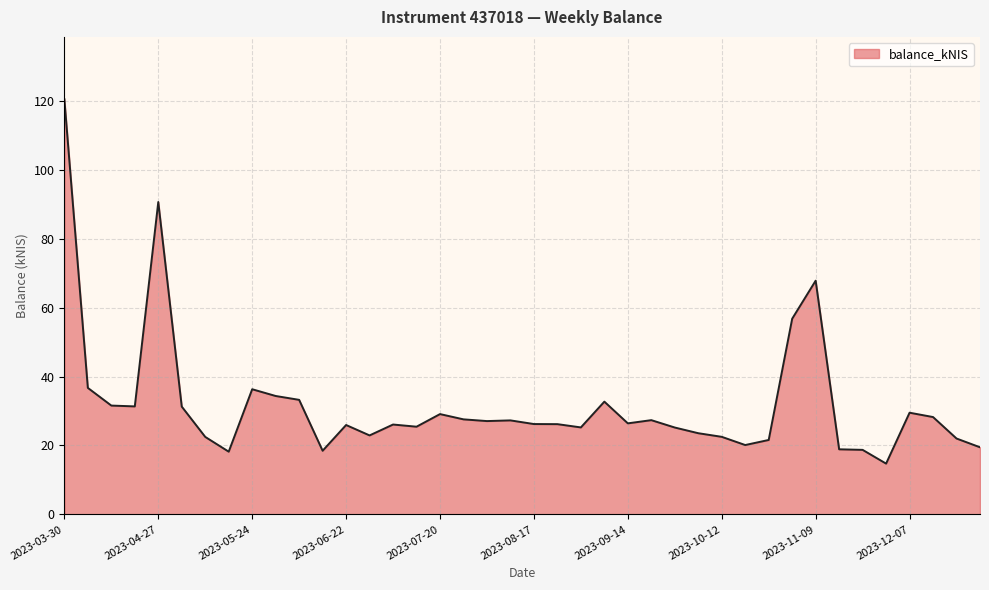

At which label does the data first exceed 26?

2023-03-30